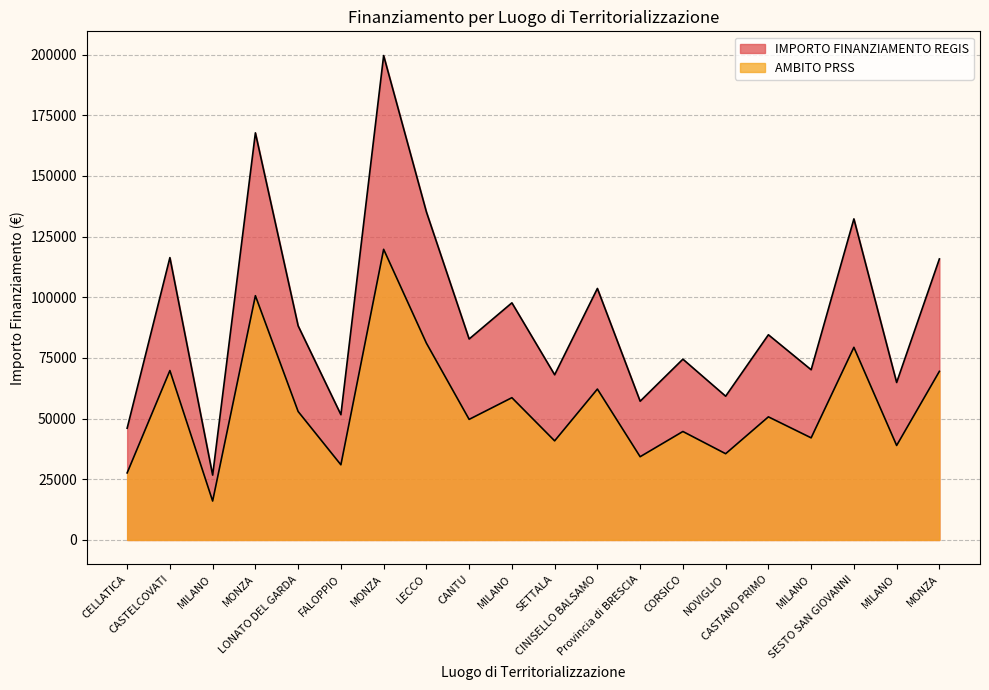

Between Provincia di BRESCIA and LECCO, which is larger?

LECCO